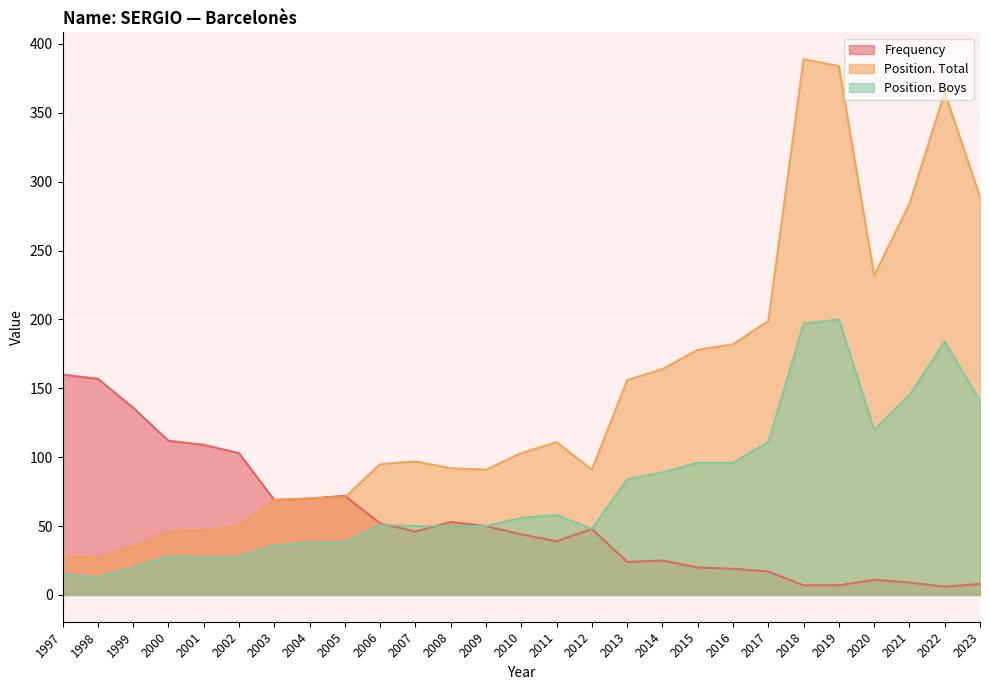

Which series has the widest spread of values?

Position. Total